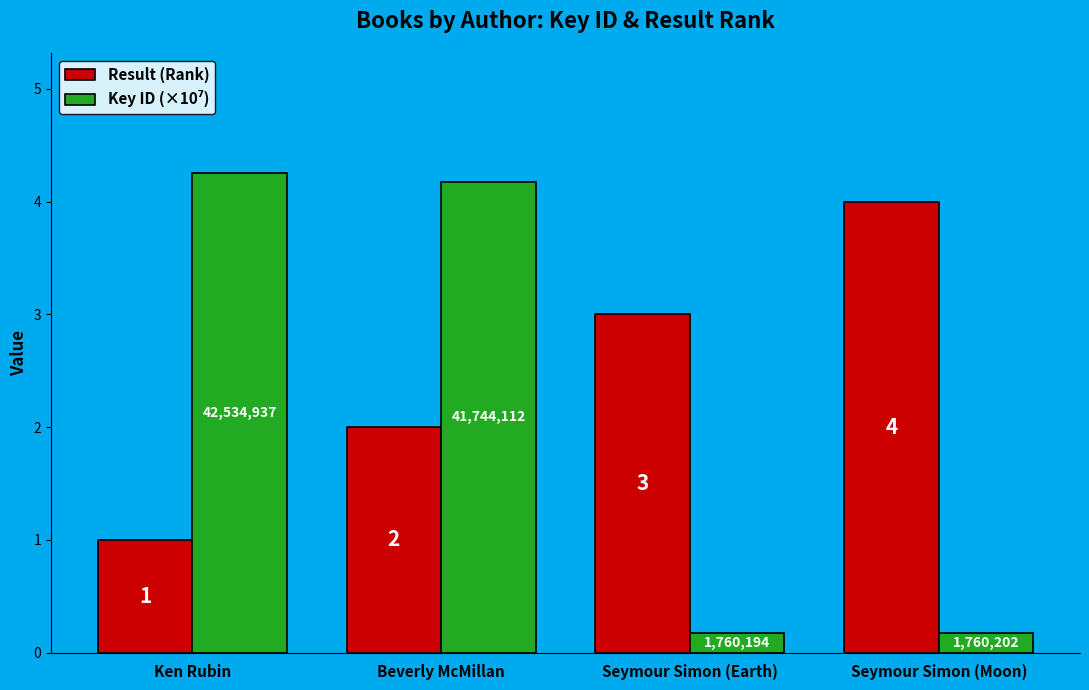

What is the label of the 2nd bar from the left?

Beverly McMillan